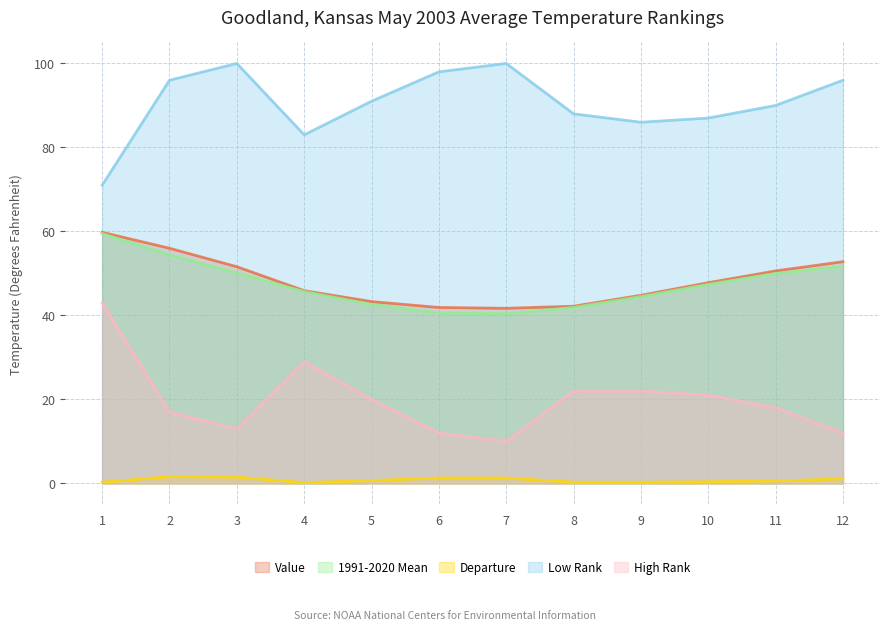

What is the spread (max minus min) of values at 9?

85.7